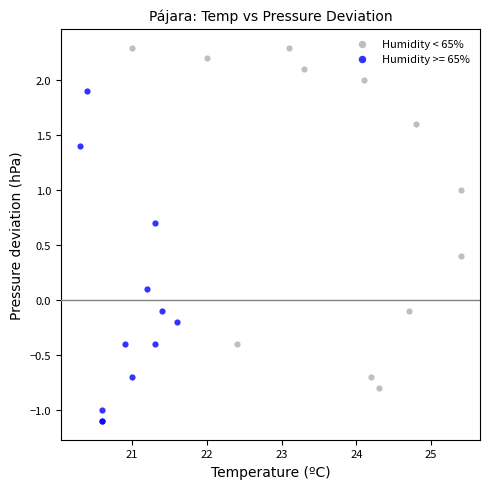

Which series reaches the maximum Y coordinate?

Humidity < 65%